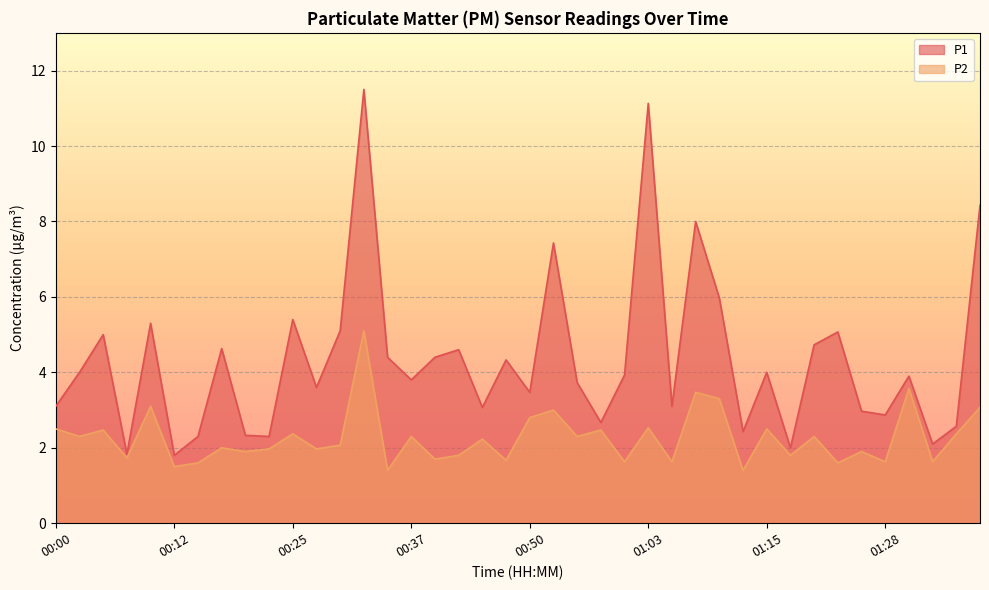

What is the maximum value for P2?

5.1